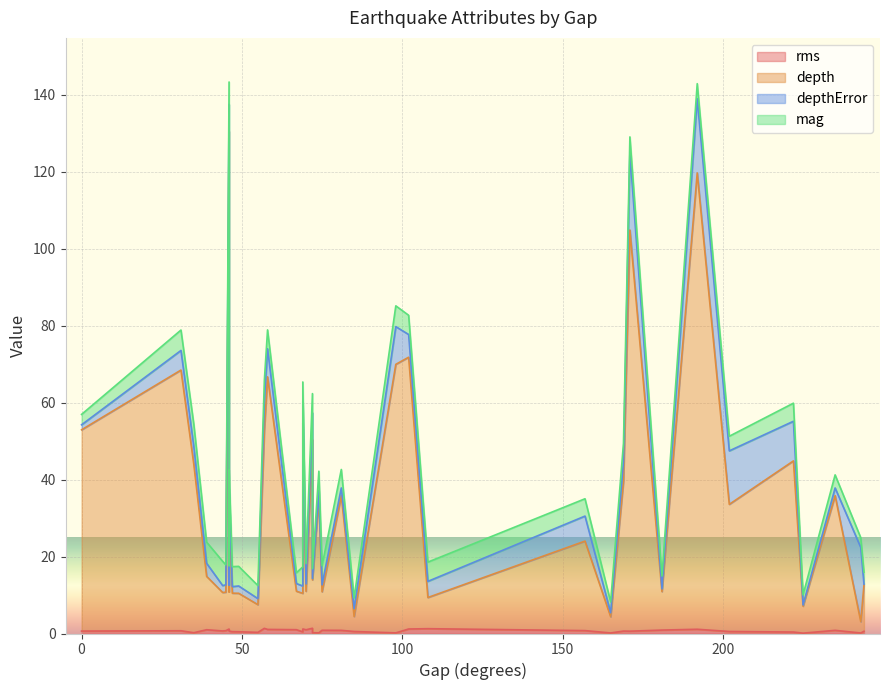

Between 33 and 18, which is larger?

18